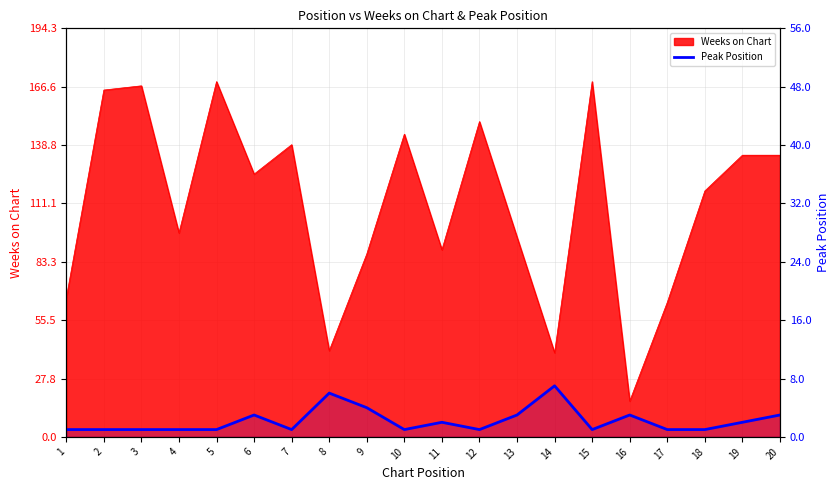

True or false: there are more than 1 points higher than both neighbors.

True